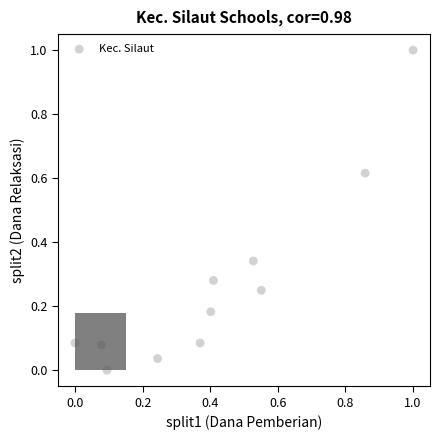

What is the range of X values (max minus min)?

1.0